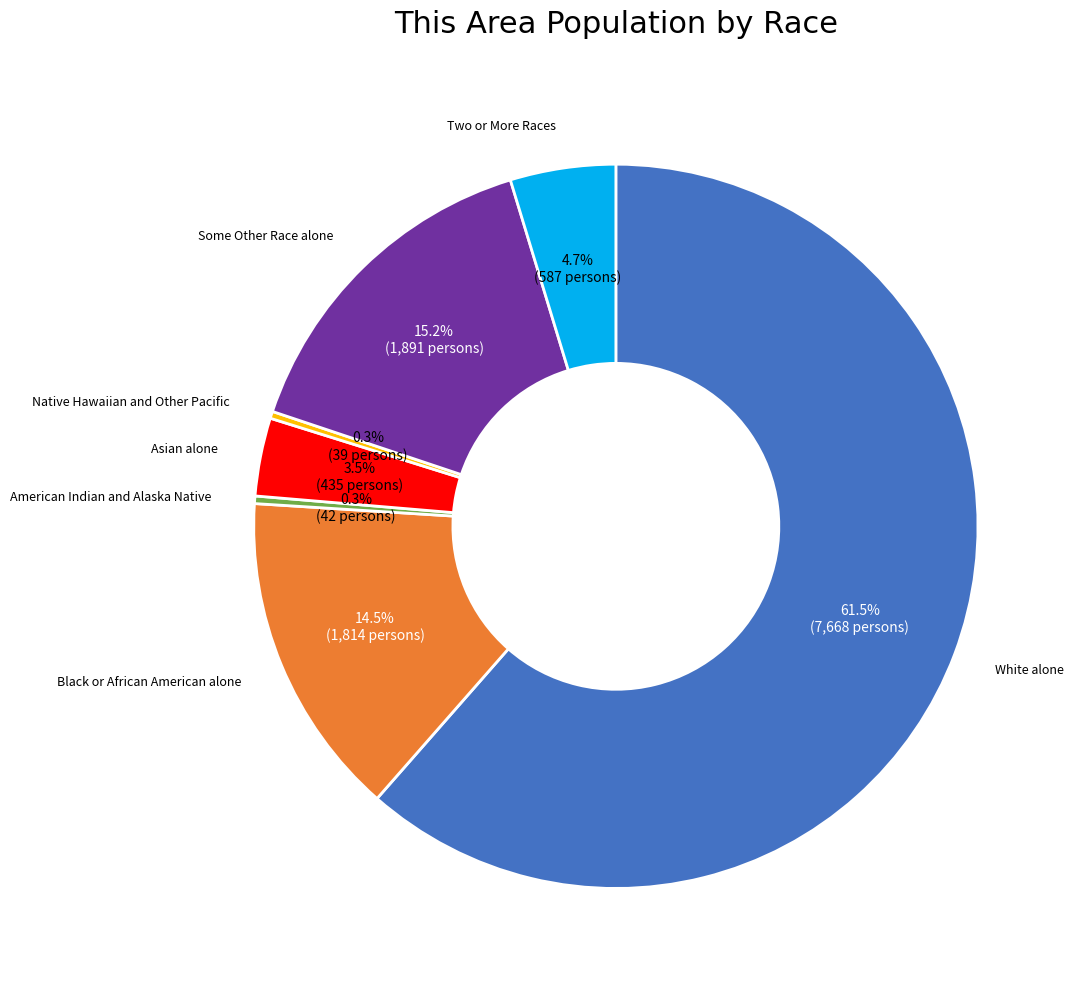

Is there any slice that represents more than half of the pie?

Yes